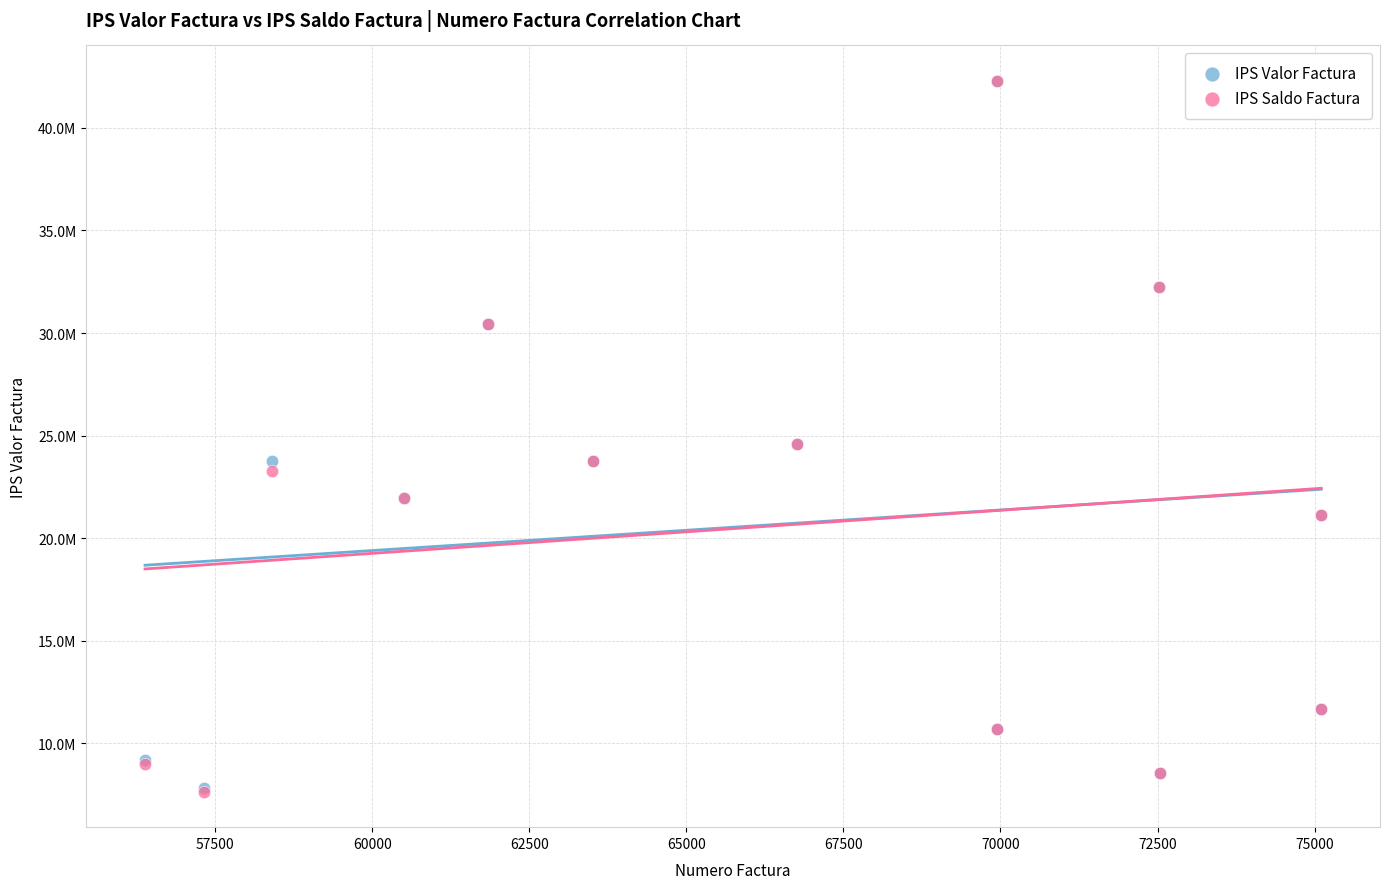

What are all the series names shown in the legend?

IPS Valor Factura, IPS Saldo Factura